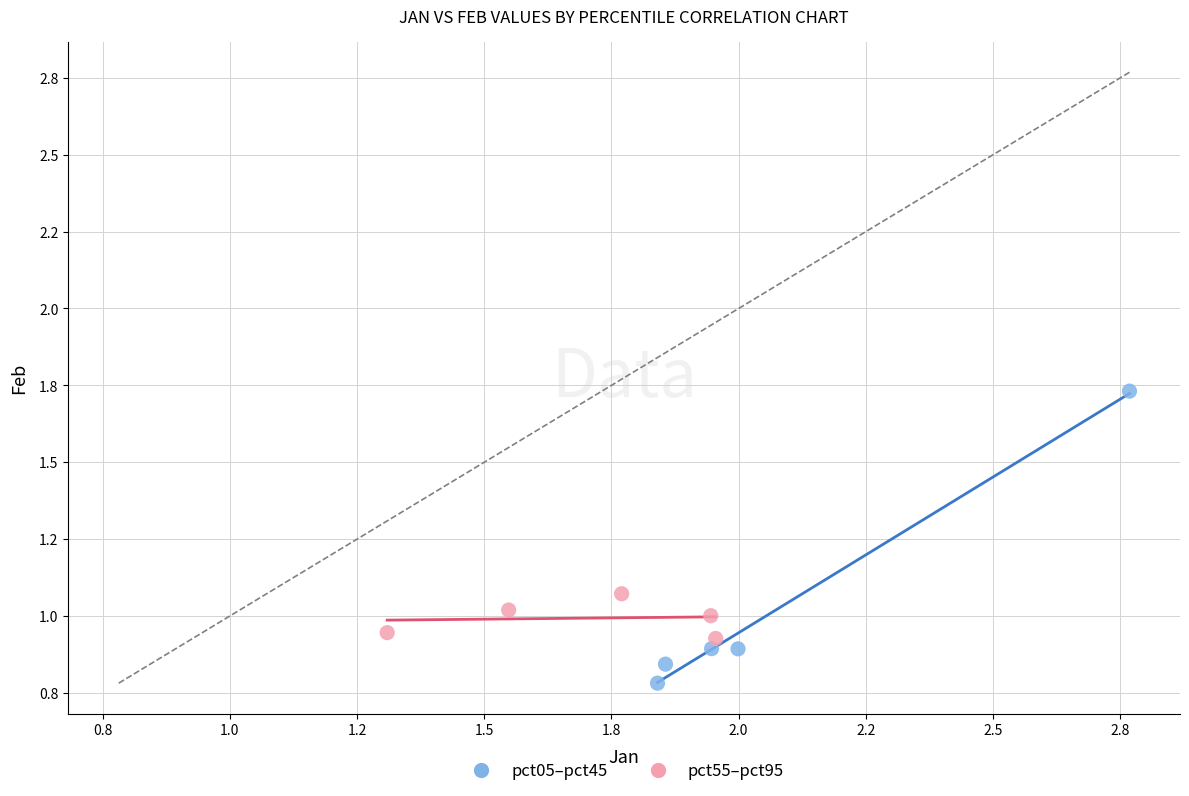

Which series has the largest Y range (max minus min)?

pct05–pct45